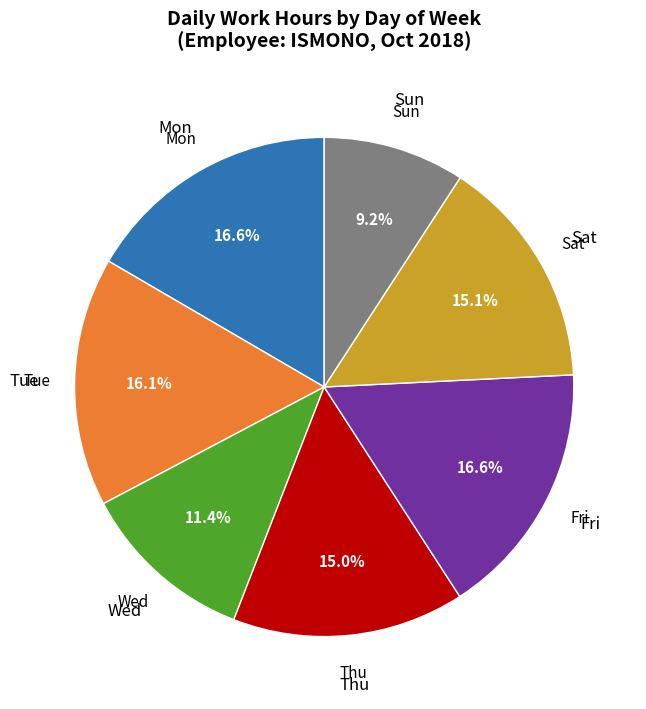

Does any single category account for the majority?

No